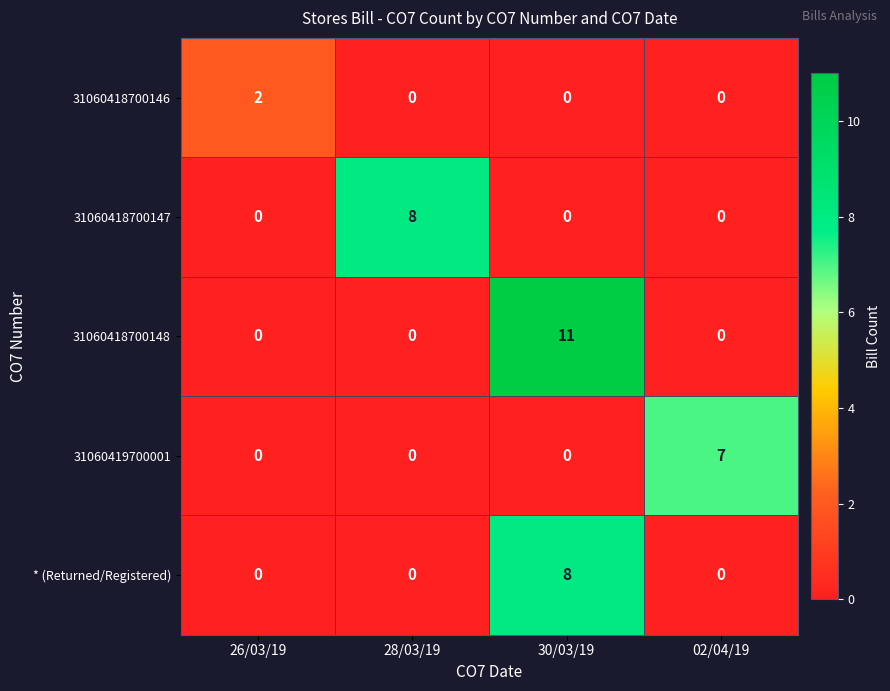

Which category has the highest value in the * (Returned/Registered) series?

30/03/19